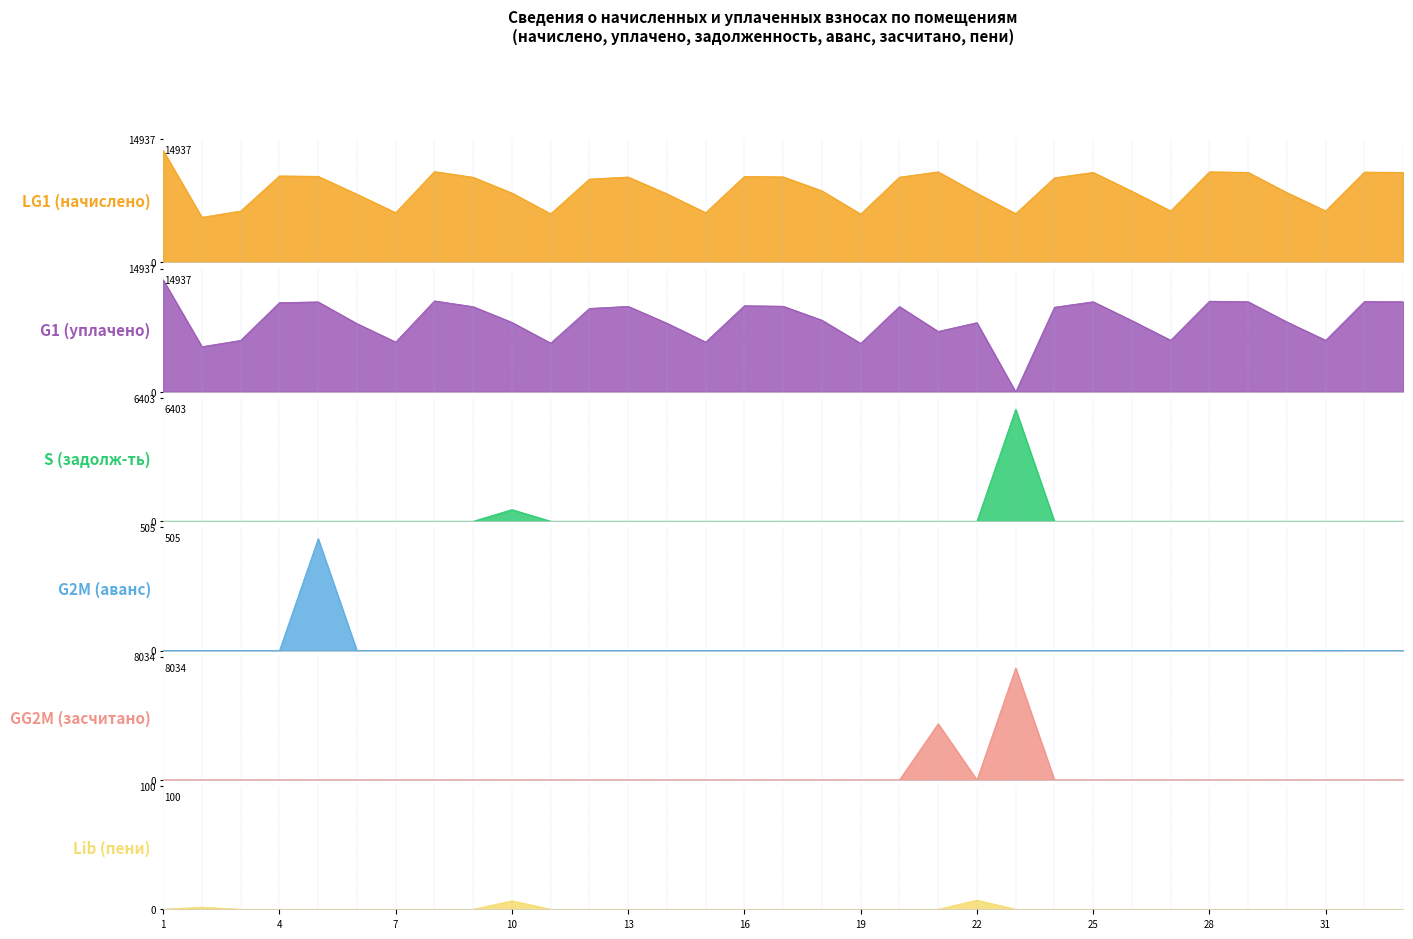

How many positive values does the S (задолж-ть) series have?

2